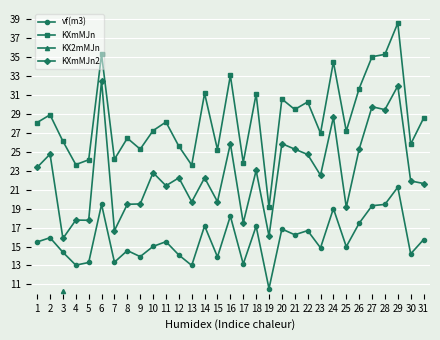

What is the minimum value for KXmMJn2?

15.8